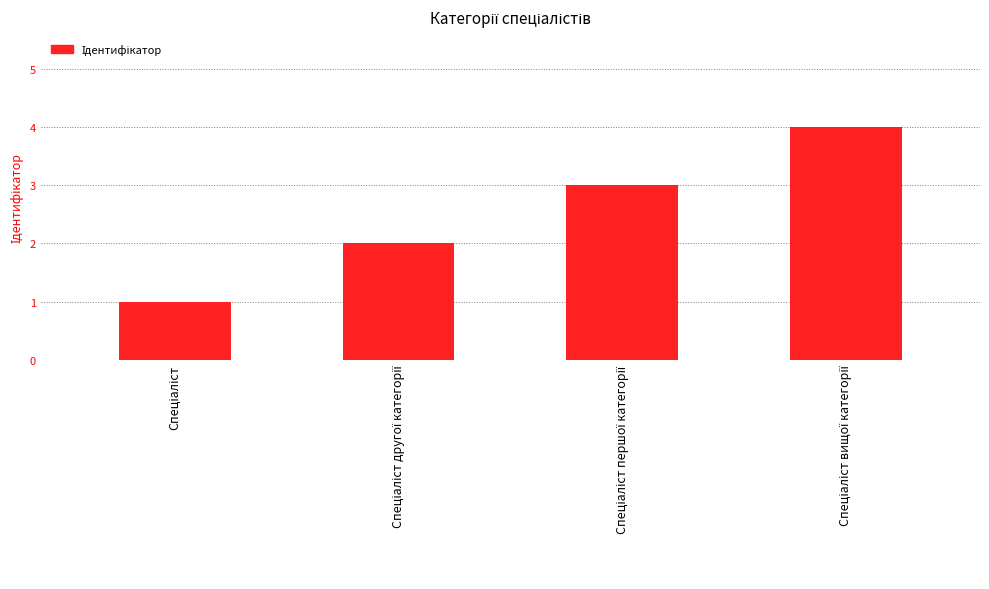

What is the greatest value displayed?

4